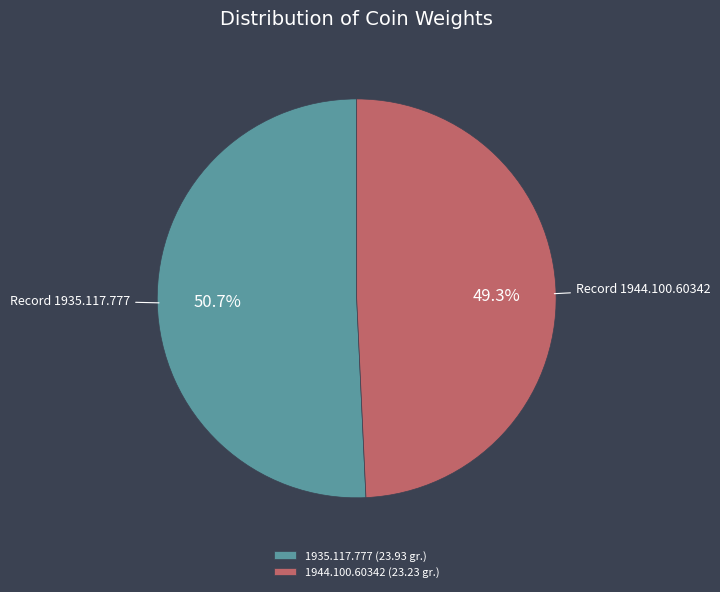

What is the smallest slice in the pie chart?

1944.100.60342